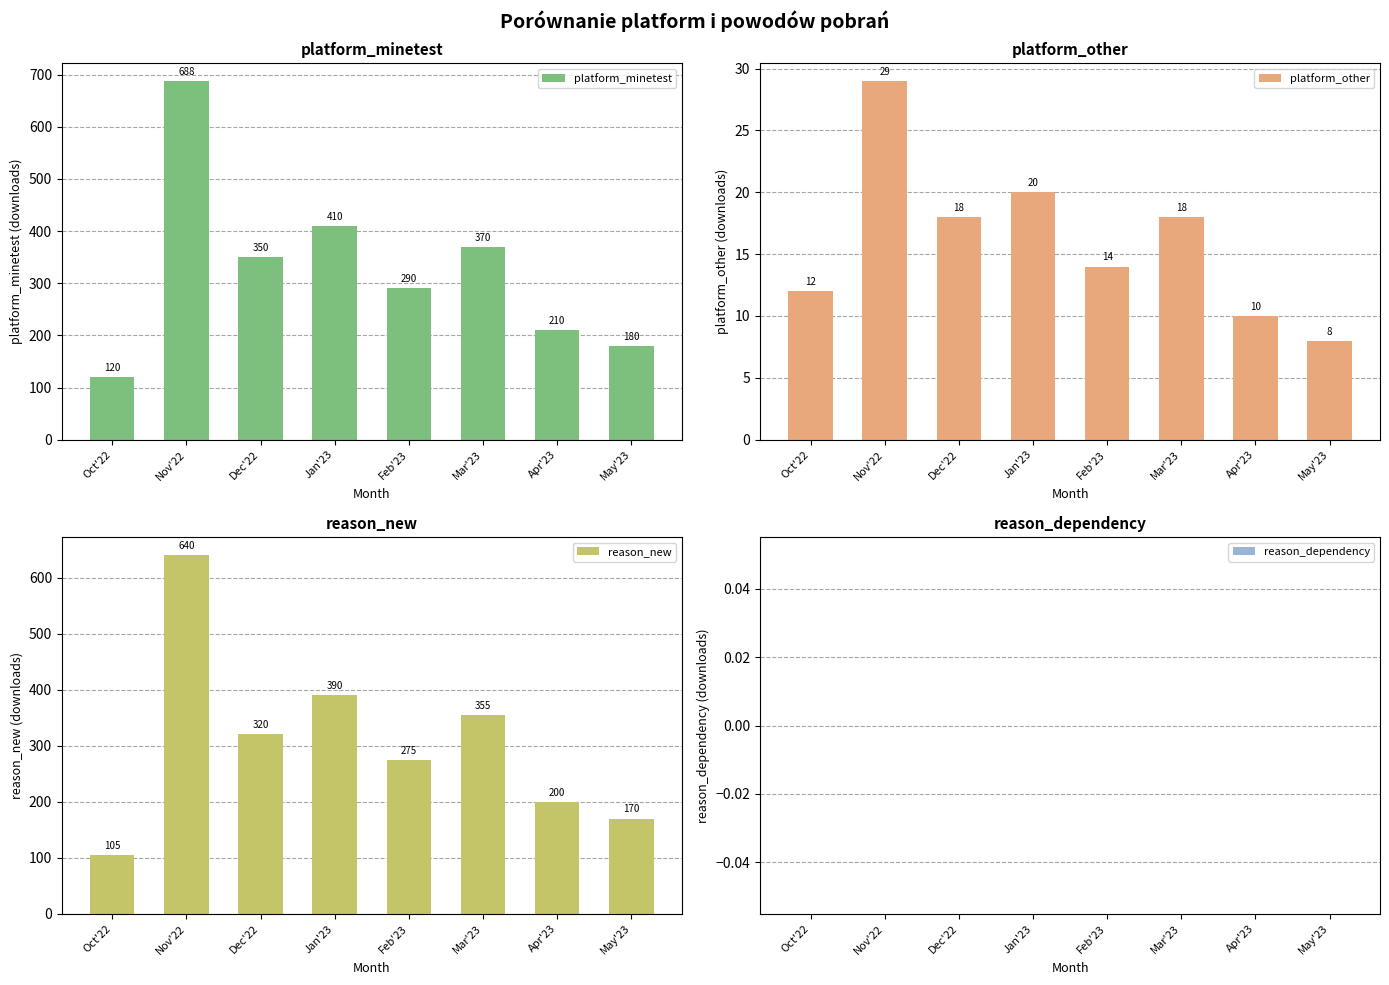

How many data points in platform_other are above 18?

2